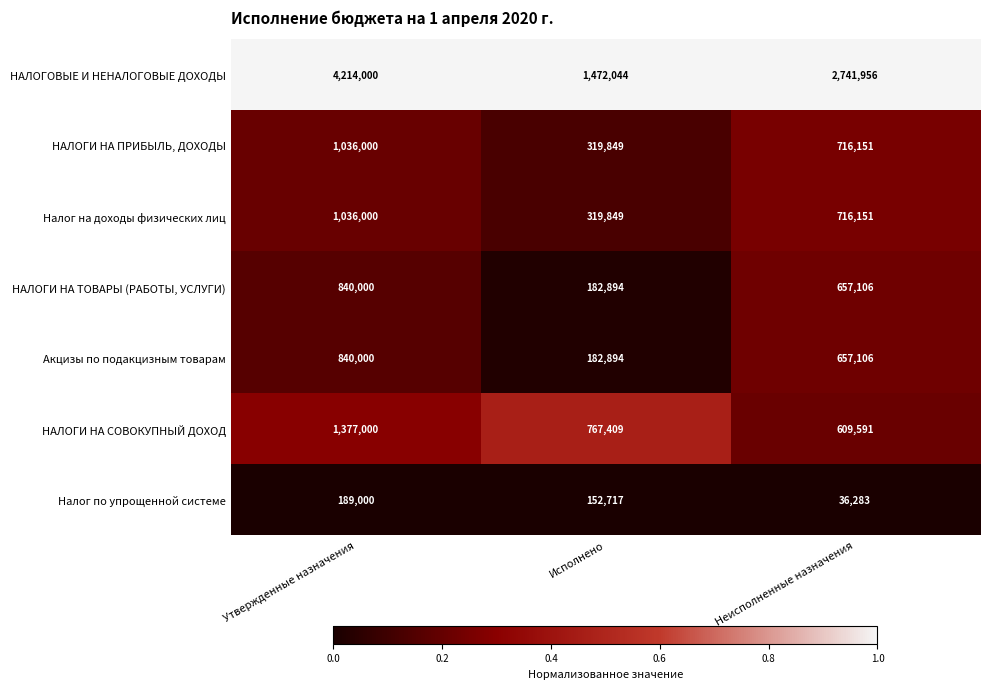

Which category has the highest value across all series?

Утвержденные назначения